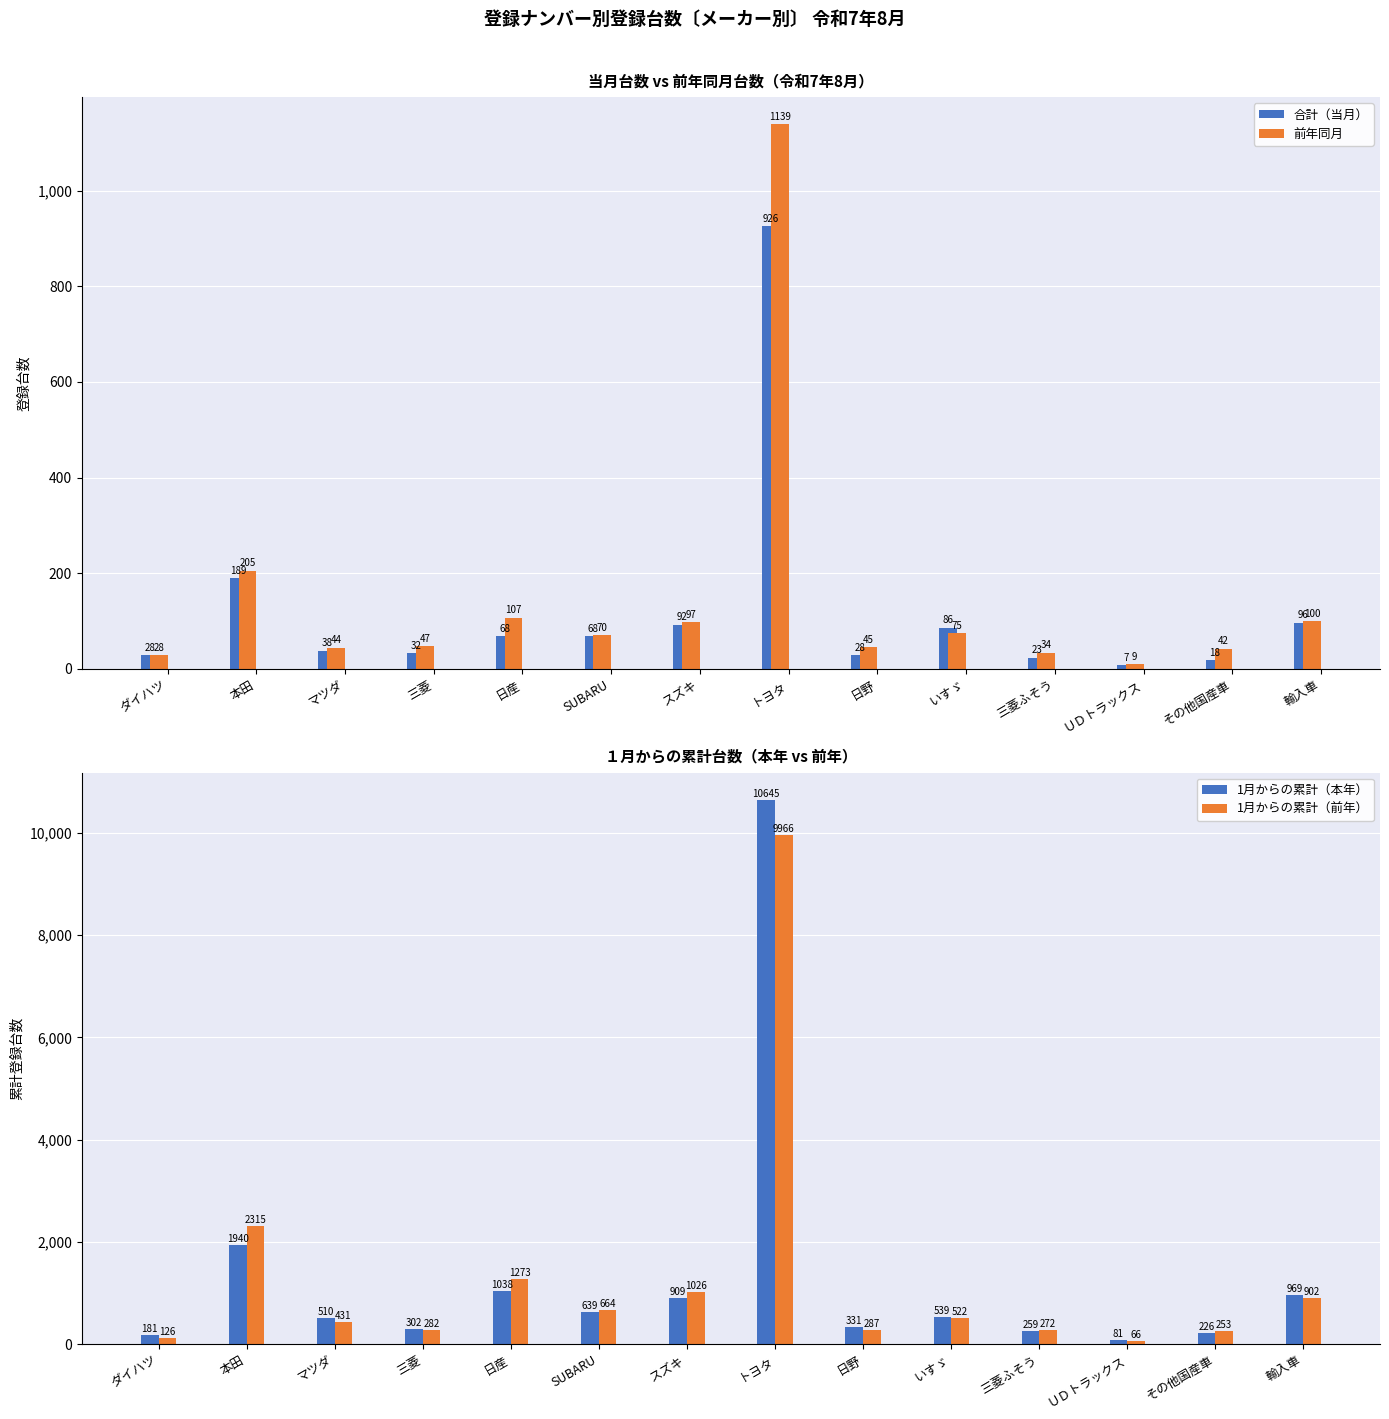

What position from the left is ダイハツ?

1